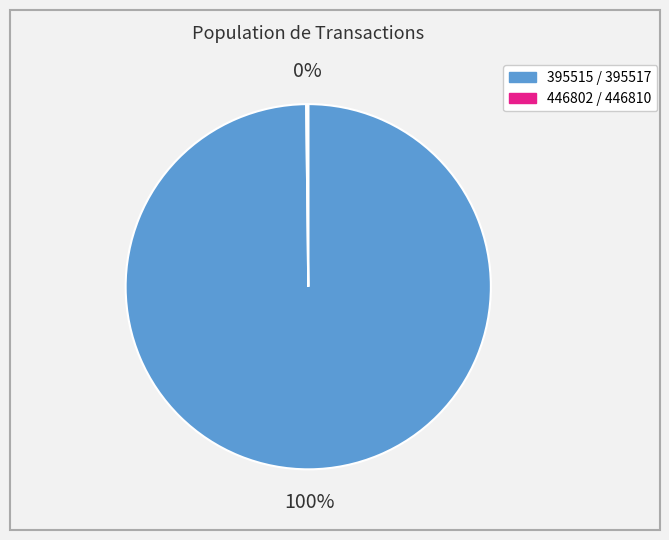

To the nearest percent, what is the difference between the largest and smallest slice percentages?

100%